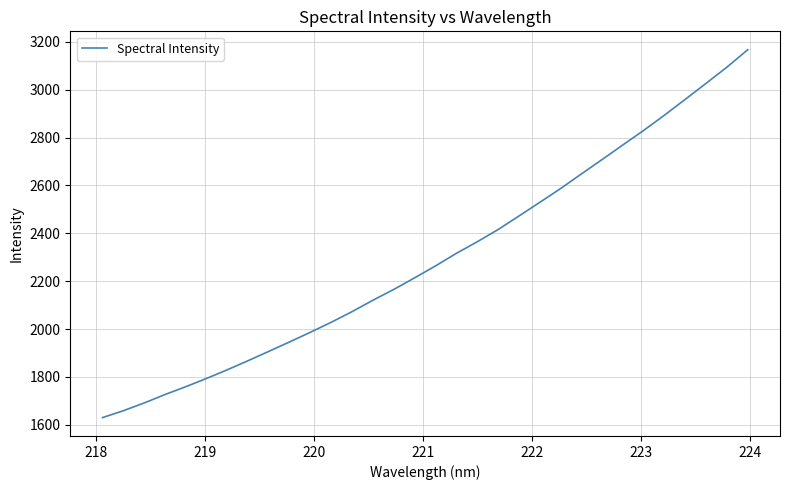

What is the smallest value displayed?

1629.9